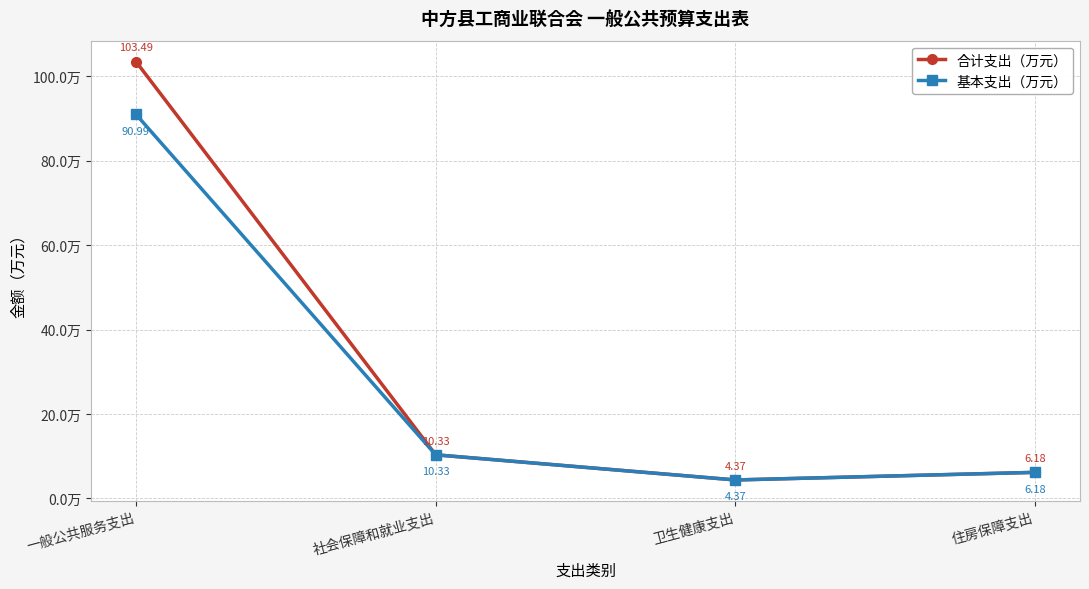

What is the average value of the 合计支出（万元） series?

31.1